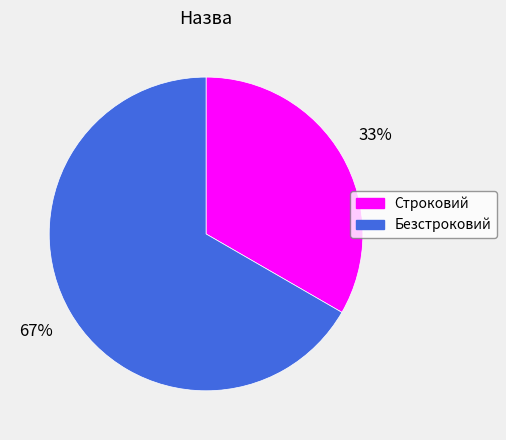

To the nearest percent, what is the combined percentage of Строковий and Безстроковий?

100%